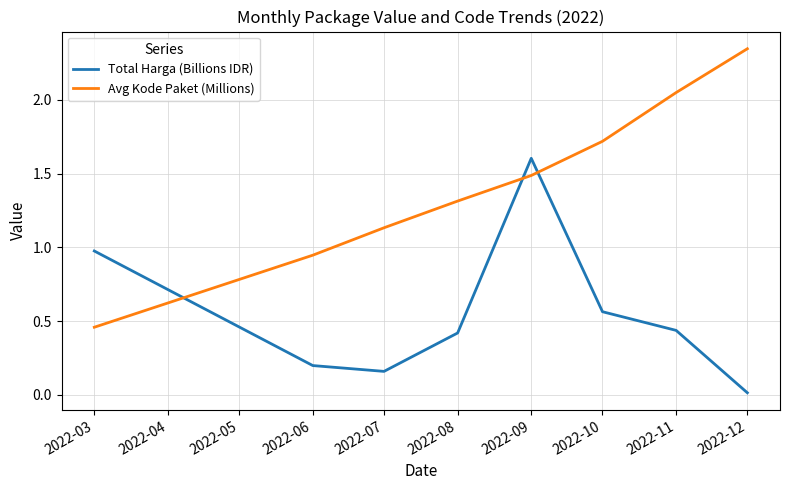

Rank the series by their maximum value, from highest to lowest.

Avg Kode Paket (Millions), Total Harga (Billions IDR)